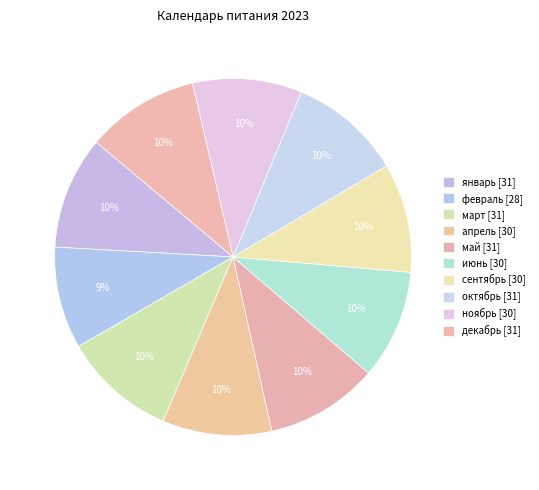

True or false: сентябрь accounts for 20% of the total.

False